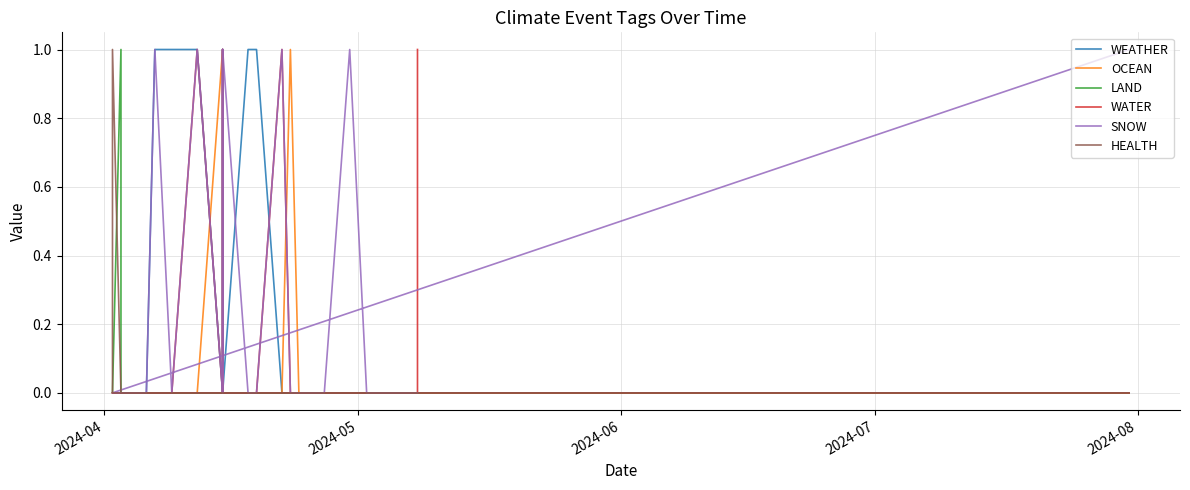

True or false: WATER and LAND intersect in this chart.

False